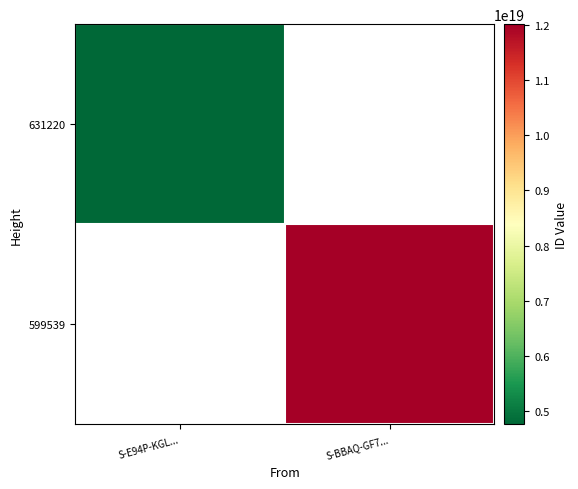

At how many categories does at least one series exceed 10596259530259980288?

1